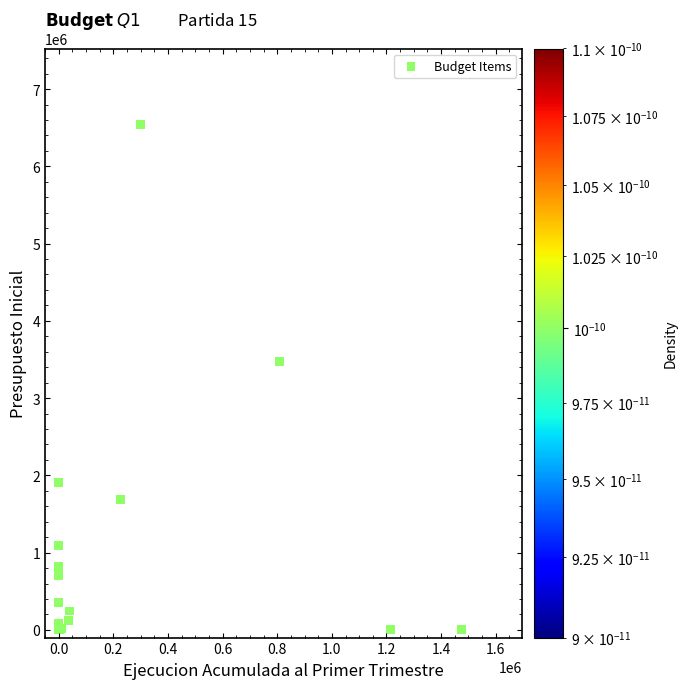

What Y value in the scatter plot is closest to 3271681?

3472758